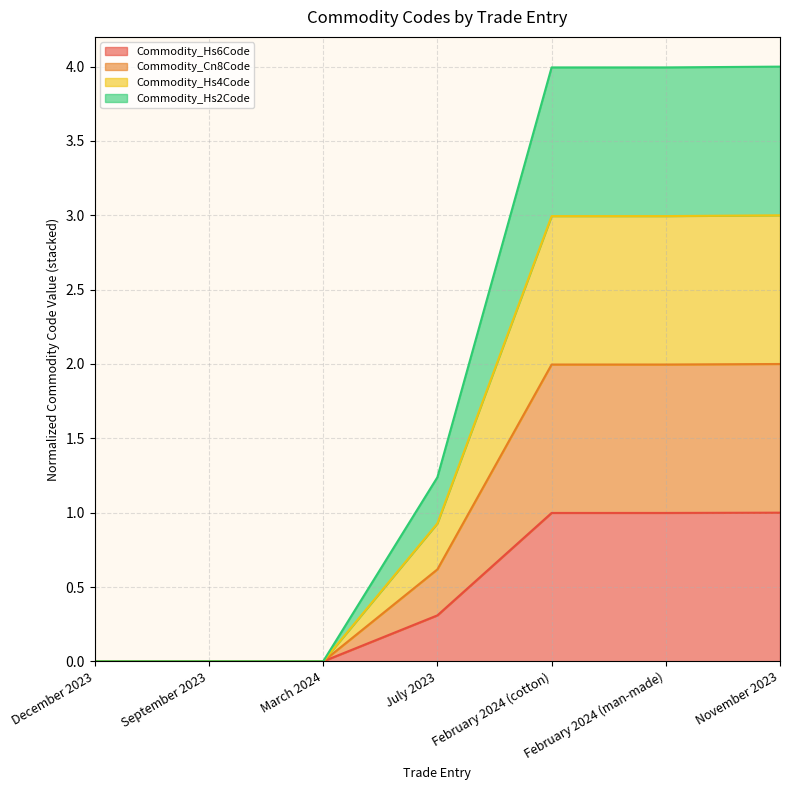

True or false: Commodity_Hs4Code has more than 0 points higher than both neighbors.

False